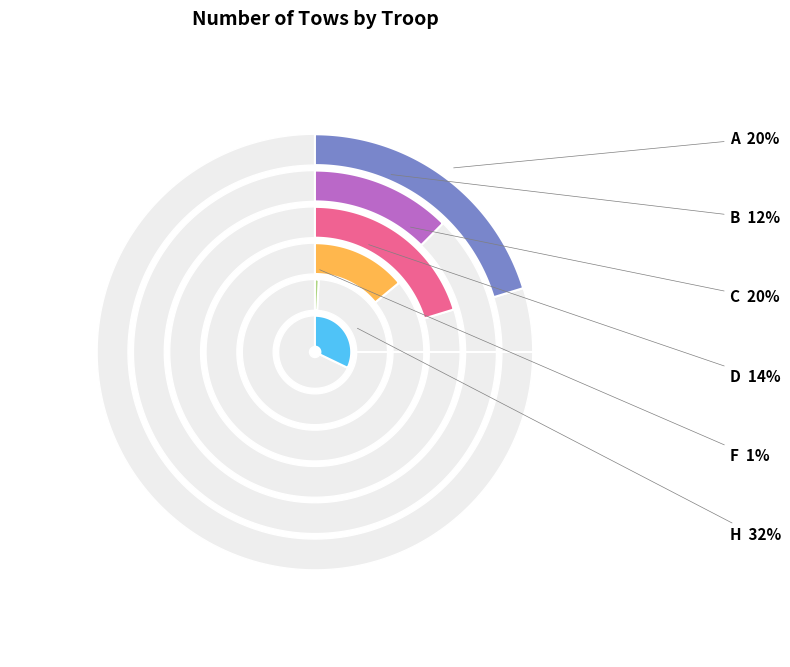

Count the number of slices in the pie.

6